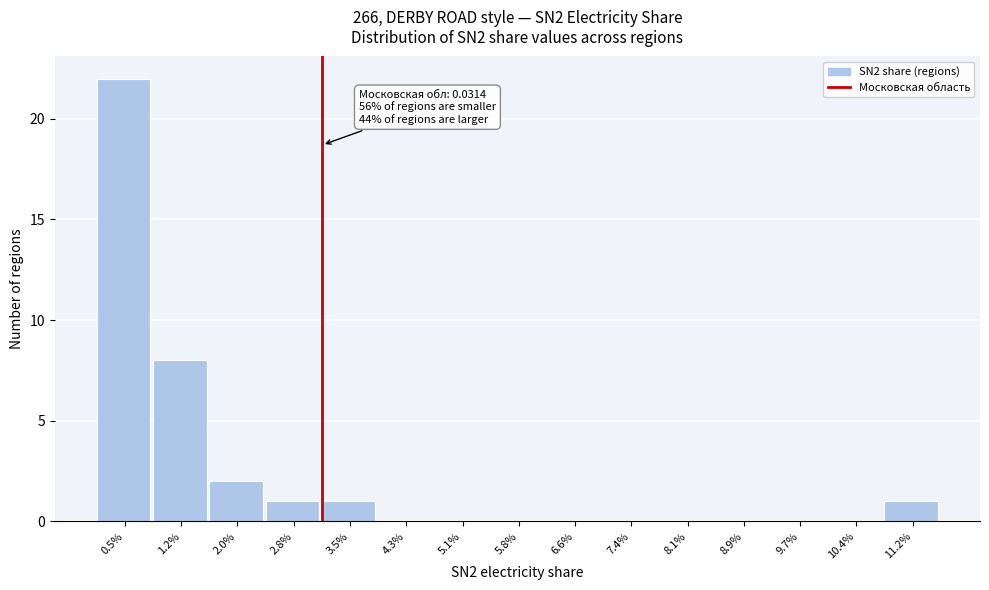

Reading left to right, extract all data points from this chart.

0.5%=22	1.2%=8	2.0%=2	2.8%=1	3.5%=1	4.3%=0	5.1%=0	5.8%=0	6.6%=0	7.4%=0	8.1%=0	8.9%=0	9.7%=0	10.4%=0	11.2%=1